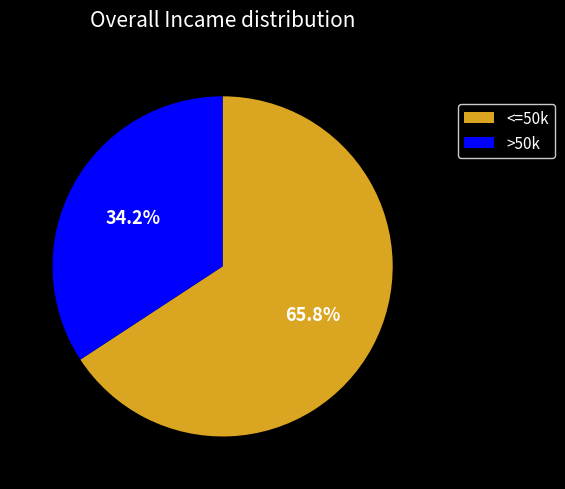

How many segments does this pie chart have?

2